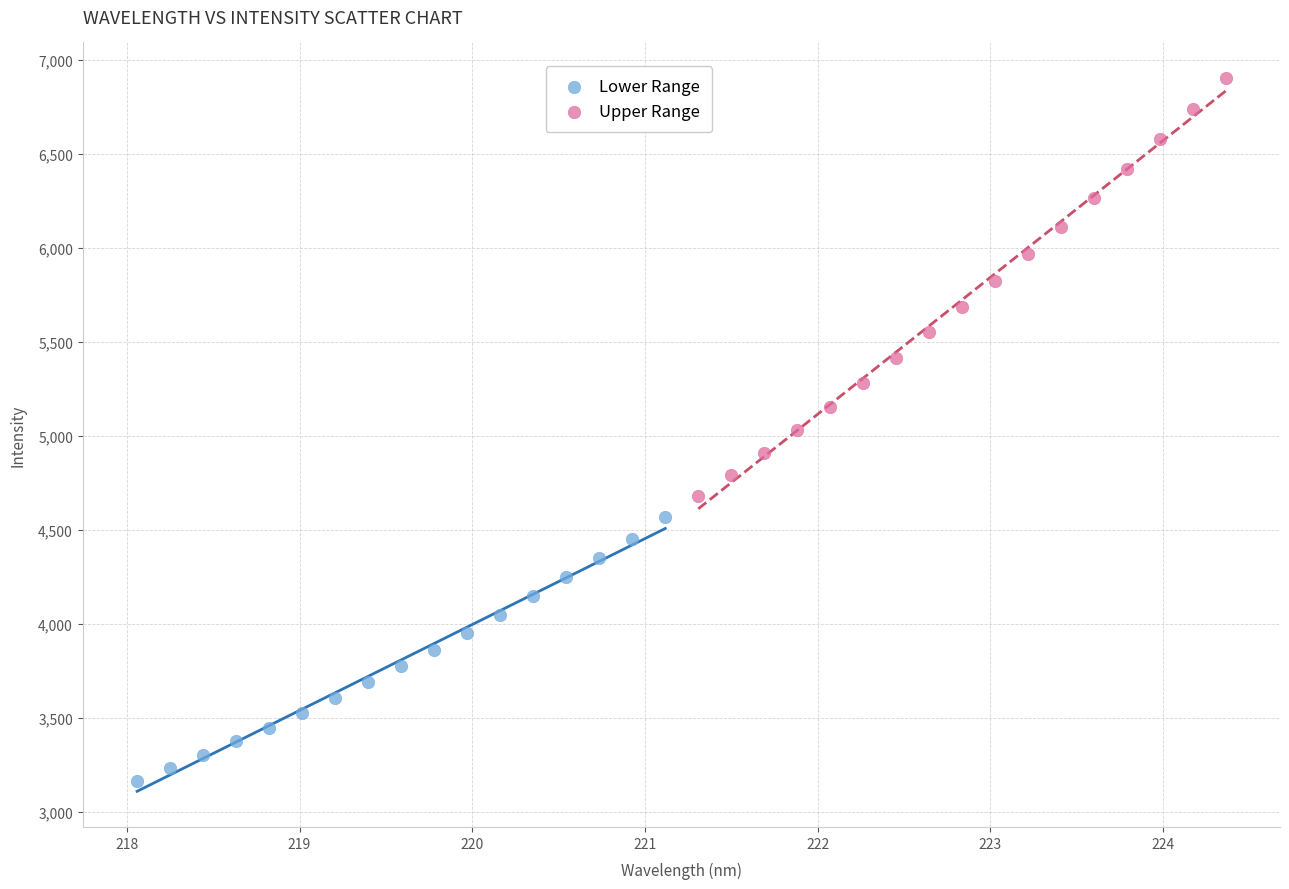

Which series contains the lowest Y value?

Lower Range